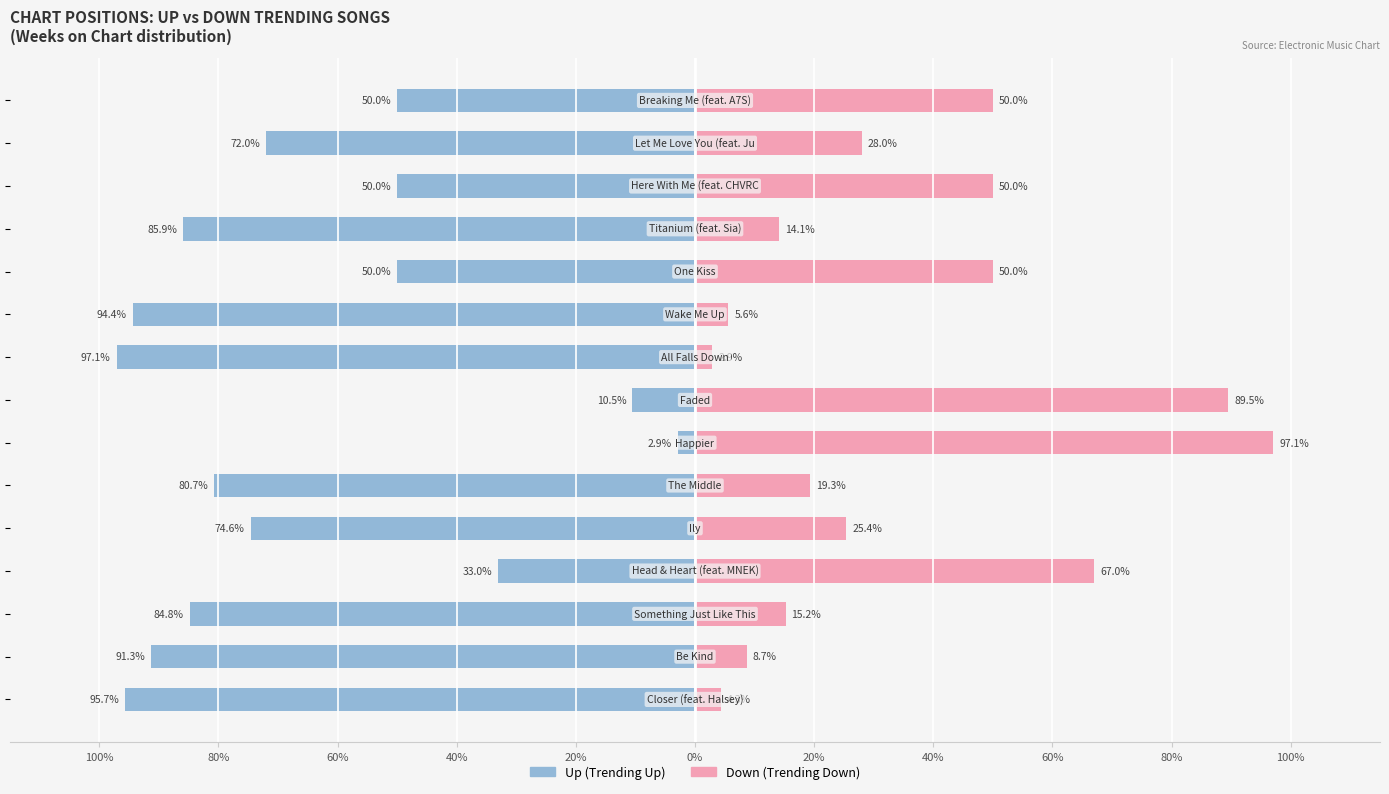

Reading right to left, list all the values displayed in this chart.

Up: -50.0	-72.0	-50.0	-85.9	-50.0	-94.4	-97.1	-10.5	-2.9	-80.7	-74.6	-33.0	-84.8	-91.3	-95.7
Down: 50.0	28.0	50.0	14.1	50.0	5.6	2.9	89.5	97.1	19.3	25.4	67.0	15.2	8.7	4.3